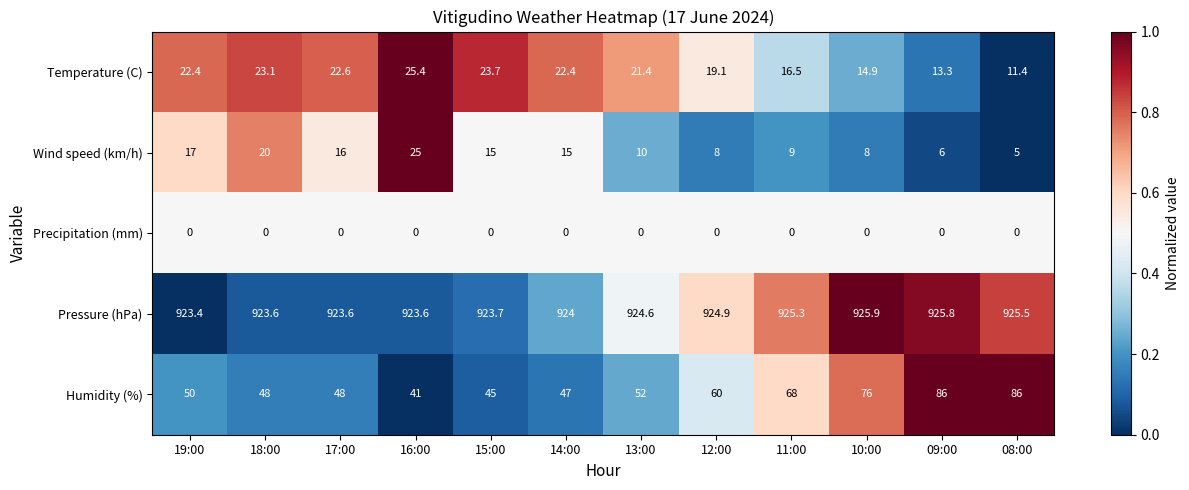

What is the maximum value shown in the chart?

925.9